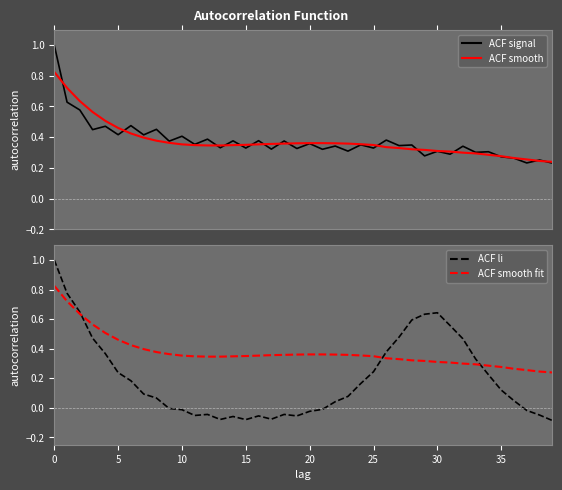

True or false: ACF li has a value of 0.3 at 30.

False